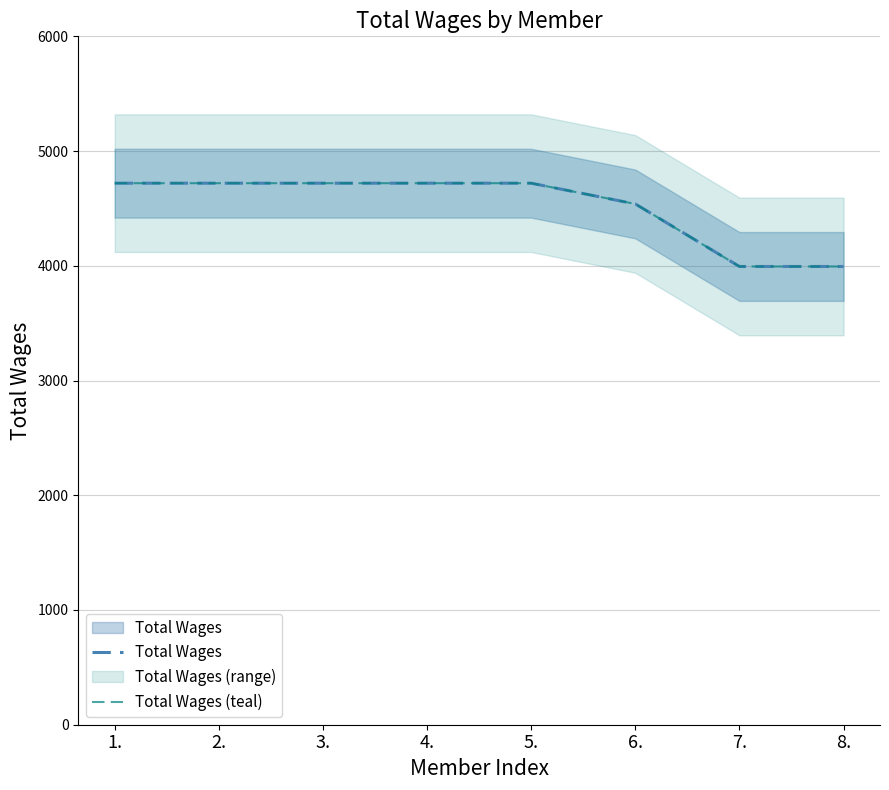

Which category has the highest value across all series?

1.